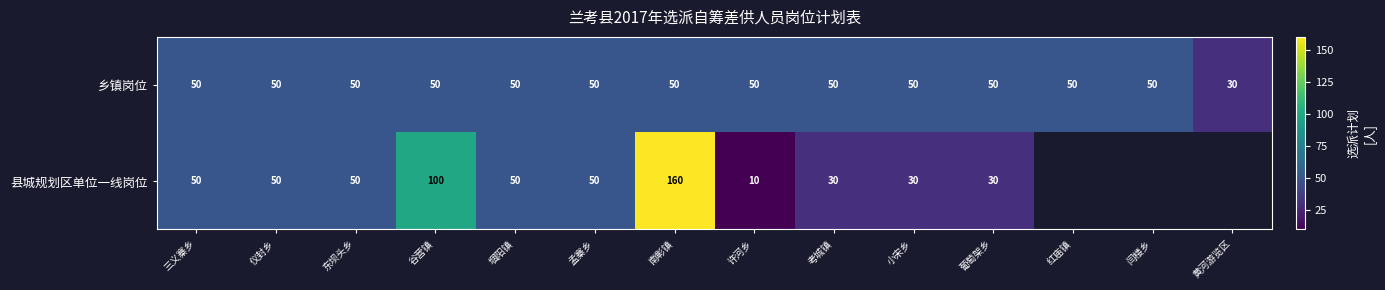

The 县城规划区单位一线岗位 series shows 13 at 许河乡. True or false?

False